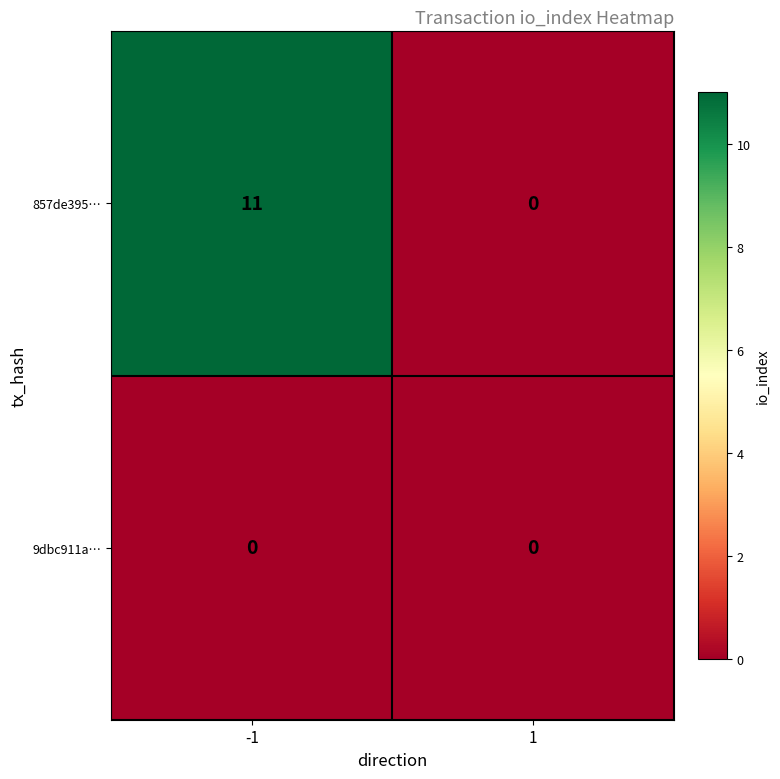

Count the number of data series in this chart.

2